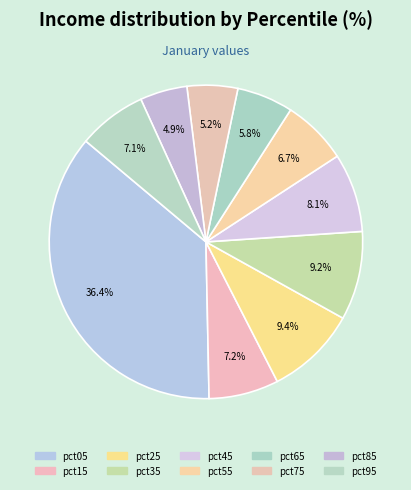

To the nearest percent, what is the difference between the pct65 and pct75 slice percentages?

1%